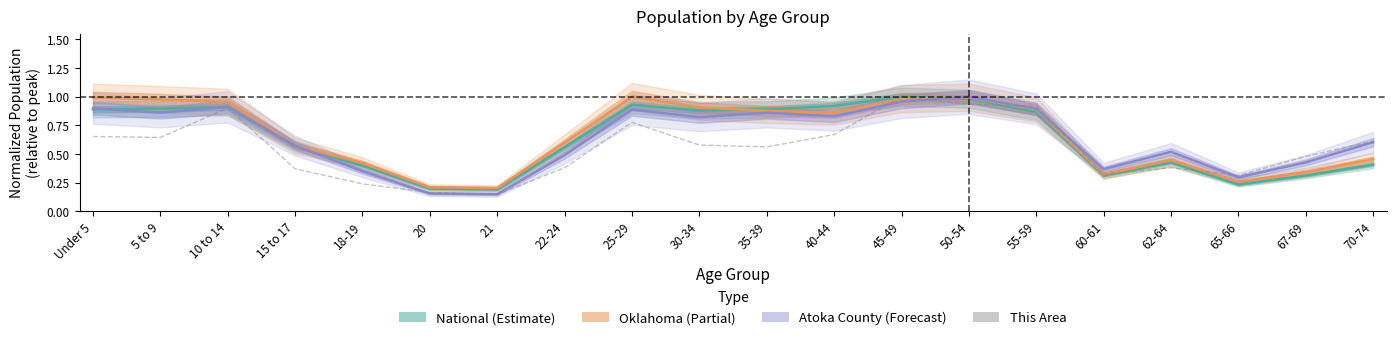

Is the value of National (Estimate) at 30-34 greater than the value of Atoka County (Forecast) at 10 to 14?

No